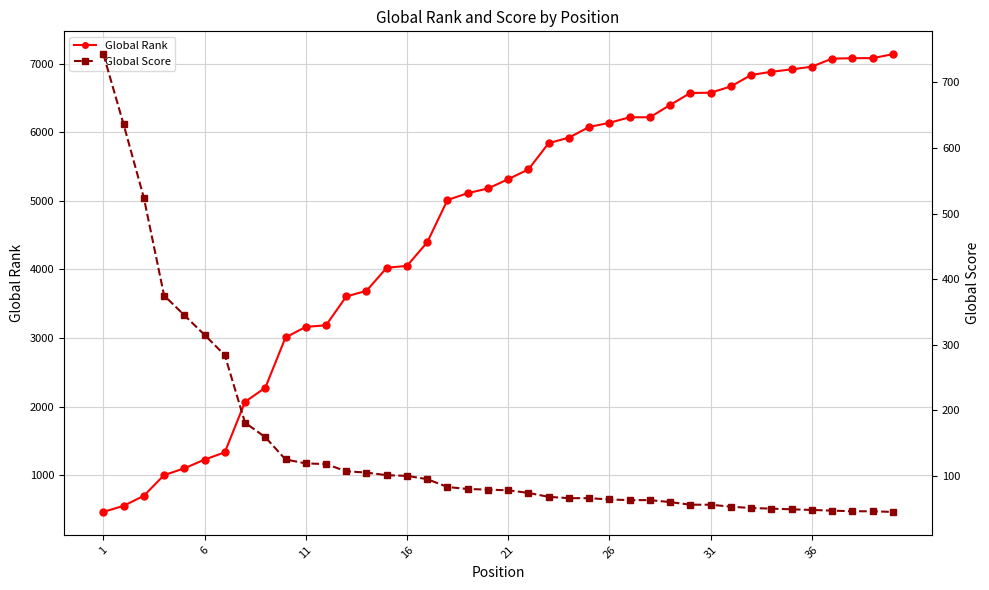

What is the lowest value of the Global Rank series?

466